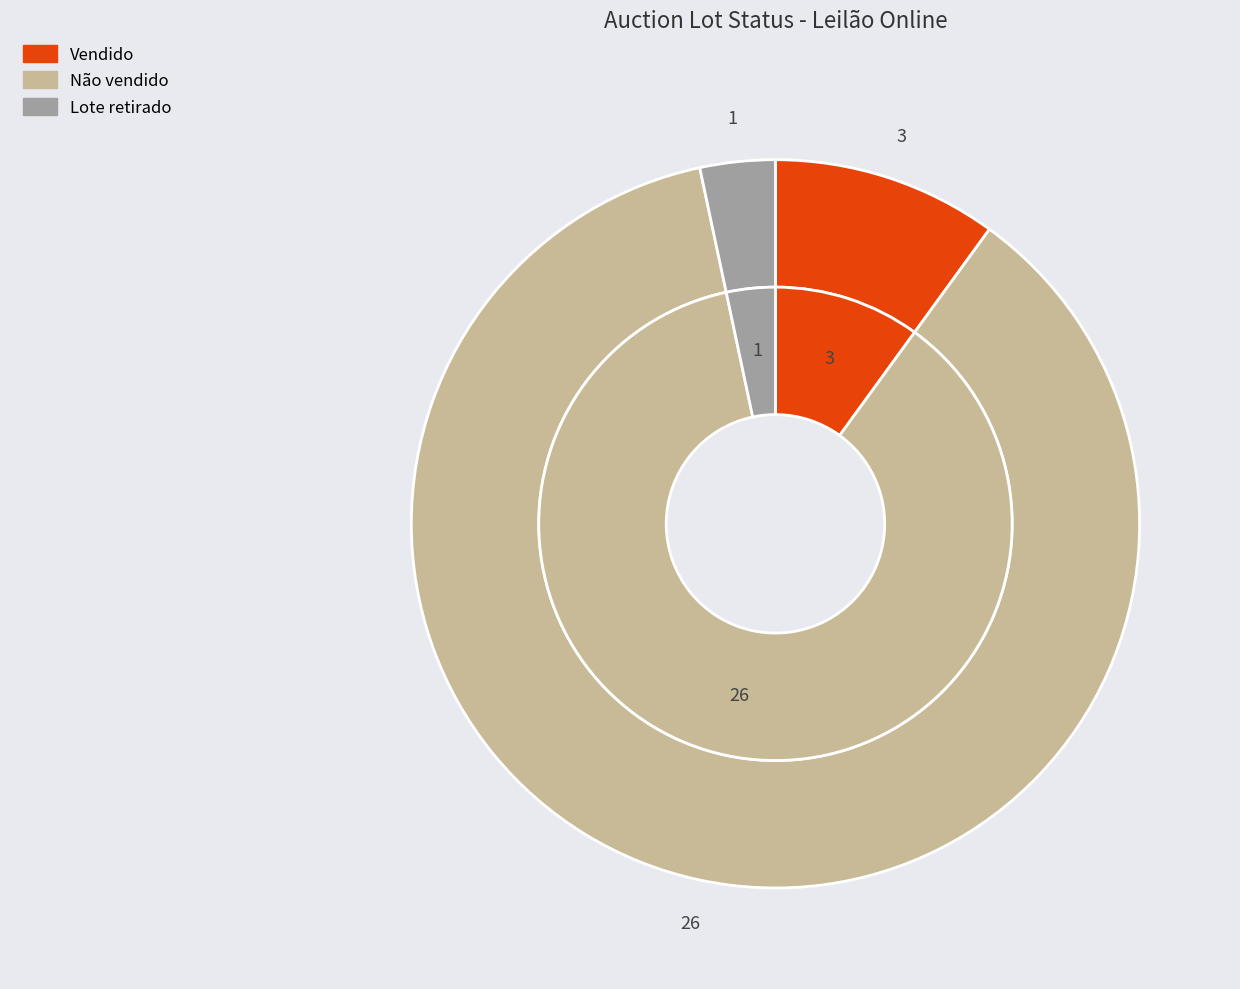

What percentage is the Vendido slice, to the nearest percent?

10%